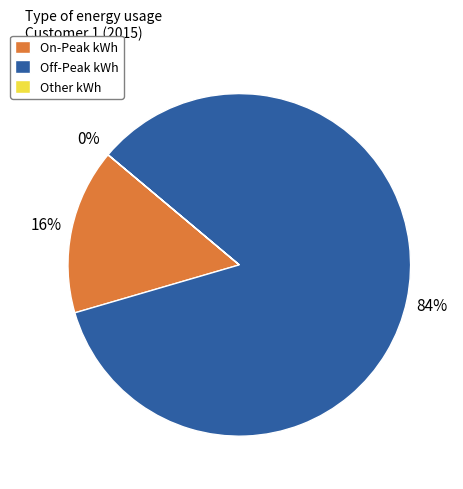

To the nearest percent, what portion does Off-Peak kWh represent?

84%